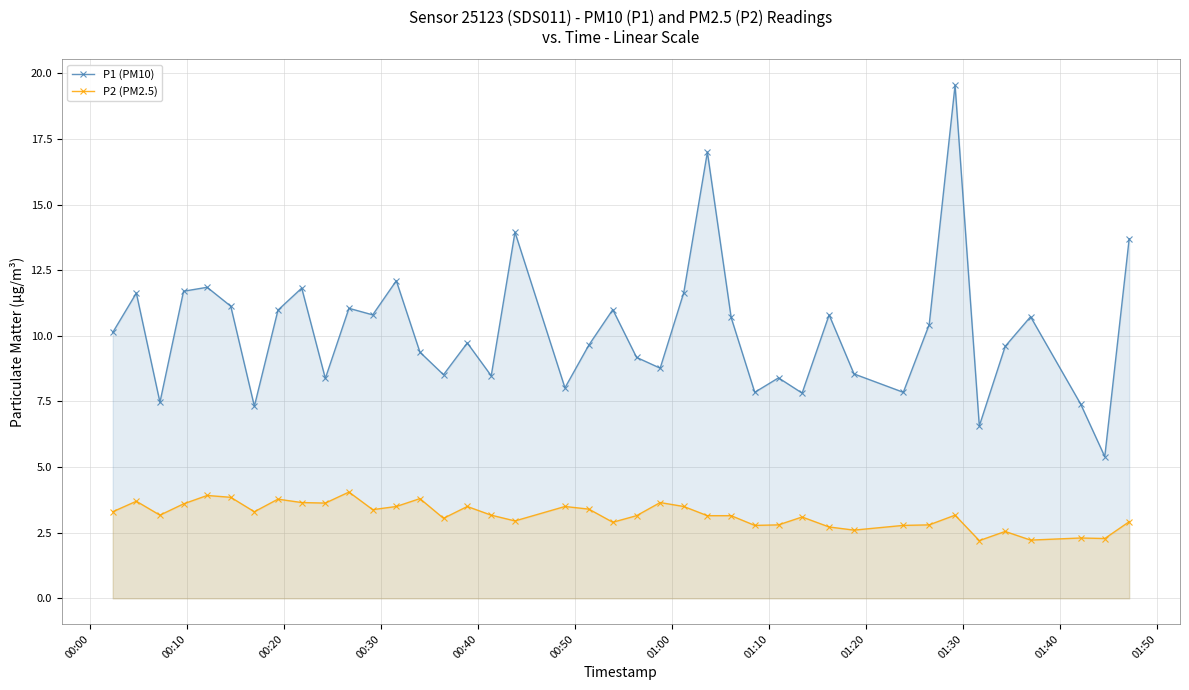

What is the sum of all P2 (PM2.5) values?

126.9